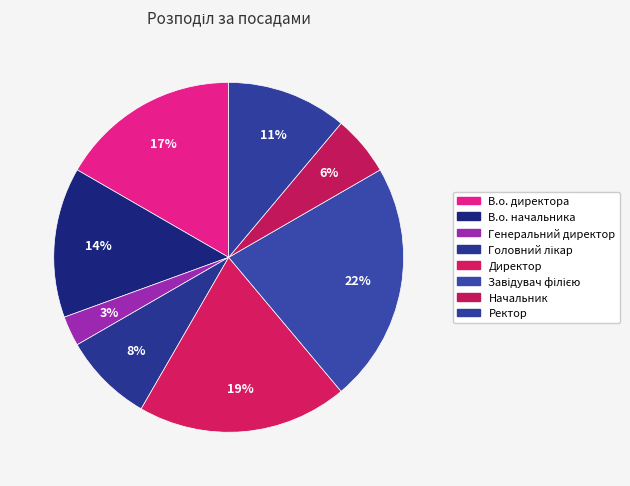

Which slice is the smallest?

Генеральний директор